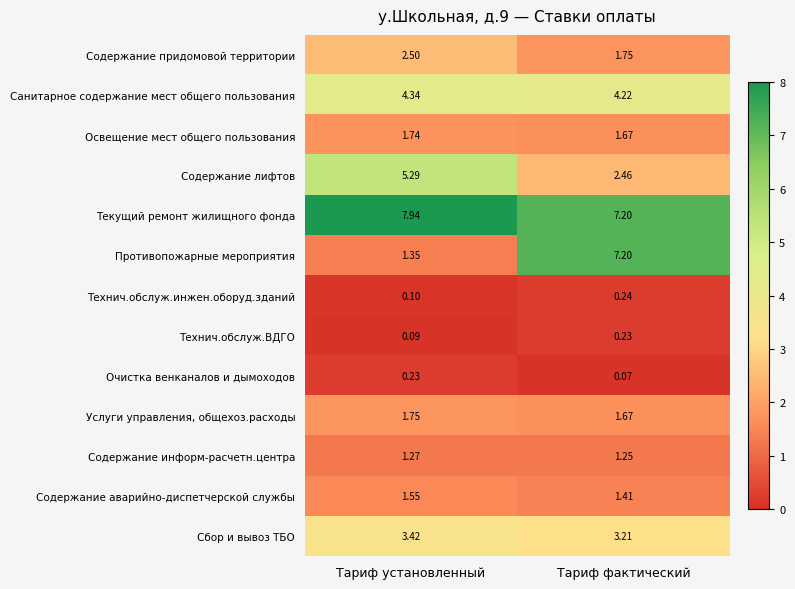

At Тариф установленный, list the series in order from largest to smallest.

Текущий ремонт жилищного фонда, Содержание лифтов, Санитарное содержание мест общего пользования, Сбор и вывоз ТБО, Содержание придомовой территории, Услуги управления, общехоз.расходы, Освещение мест общего пользования, Содержание аварийно-диспетчерской службы, Противопожарные мероприятия, Содержание информ-расчетн.центра, Очистка венканалов и дымоходов, Технич.обслуж.инжен.оборуд.зданий, Технич.обслуж.ВДГО